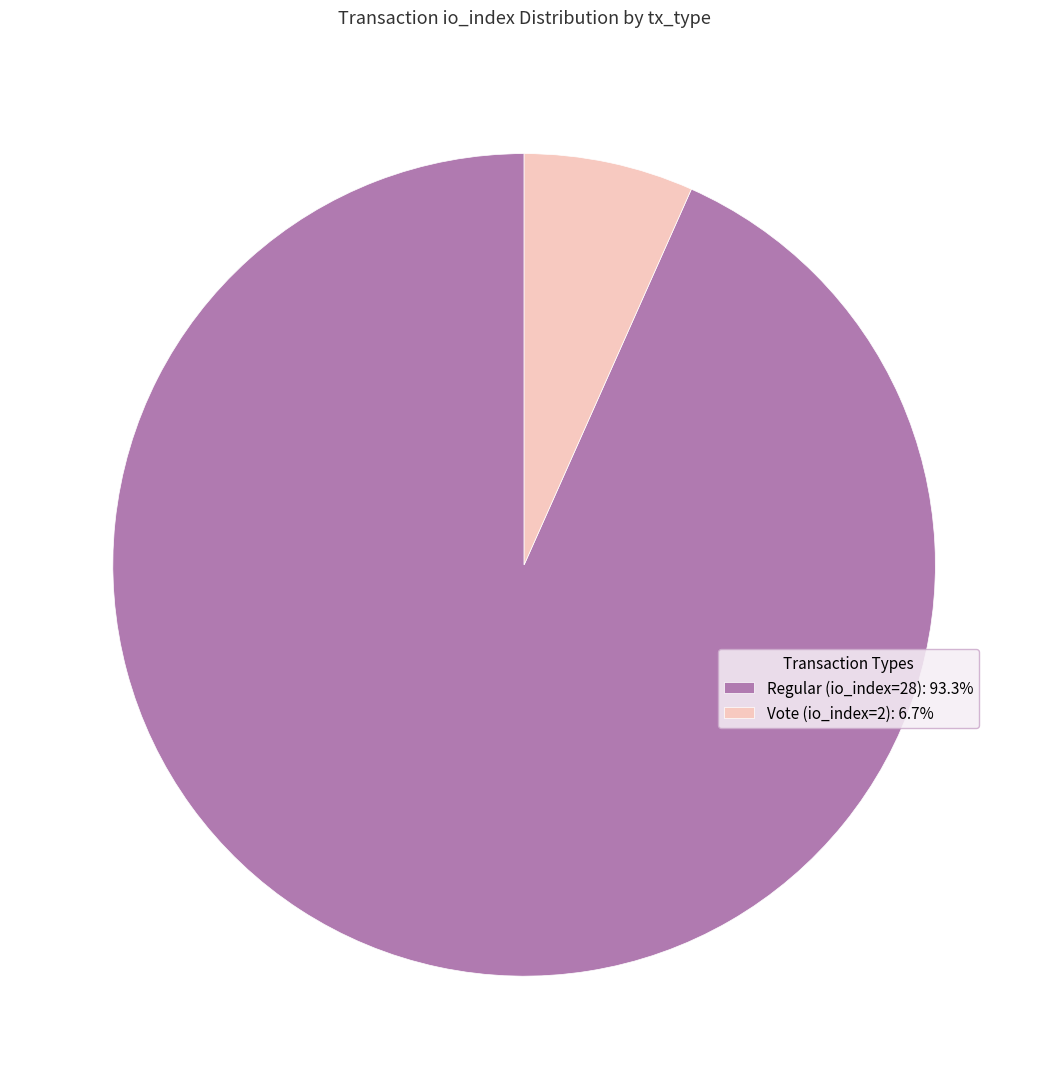

Does any single category account for the majority?

Yes